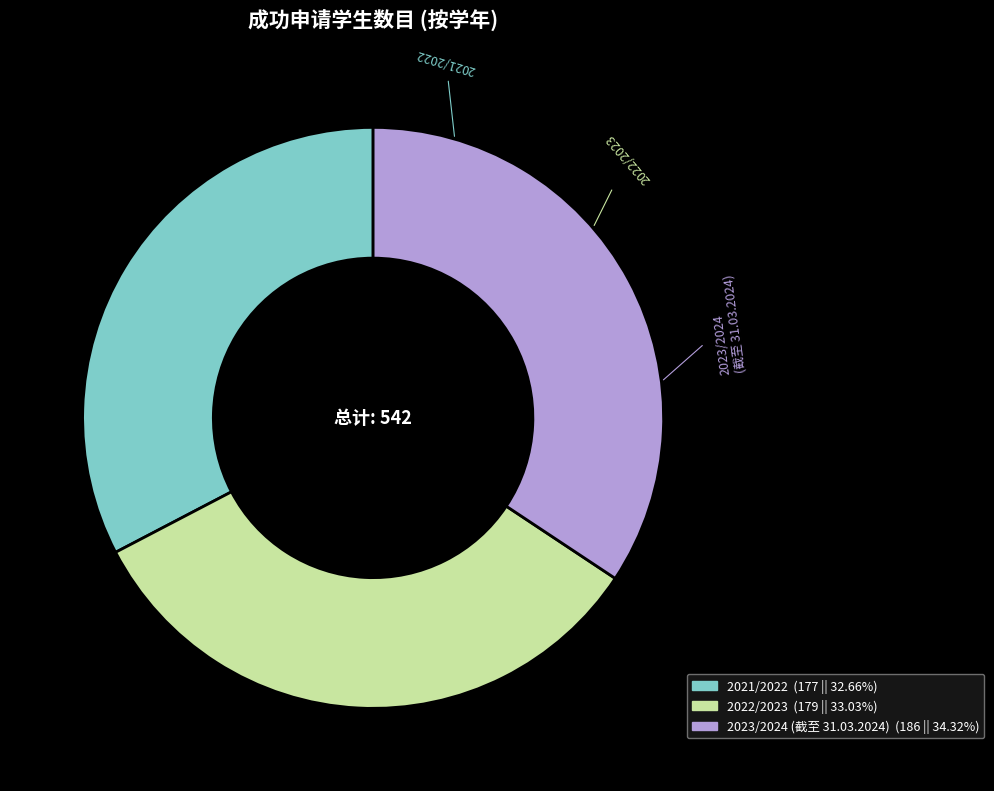

Is there any slice that represents more than half of the pie?

No